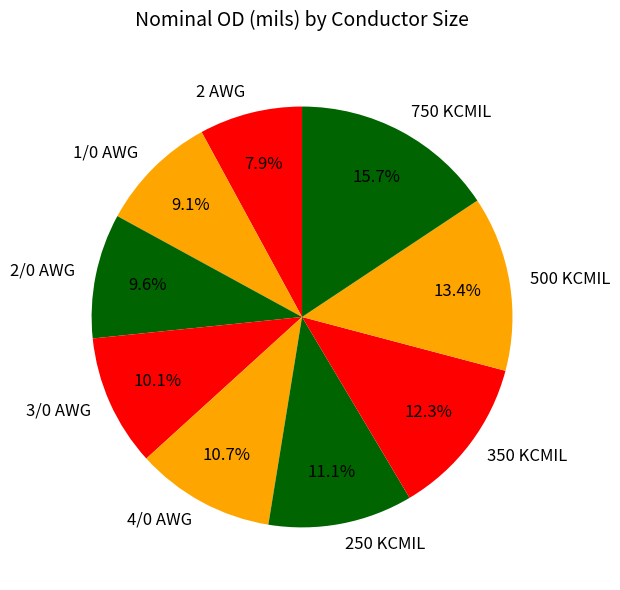

Does any single category account for the majority?

No